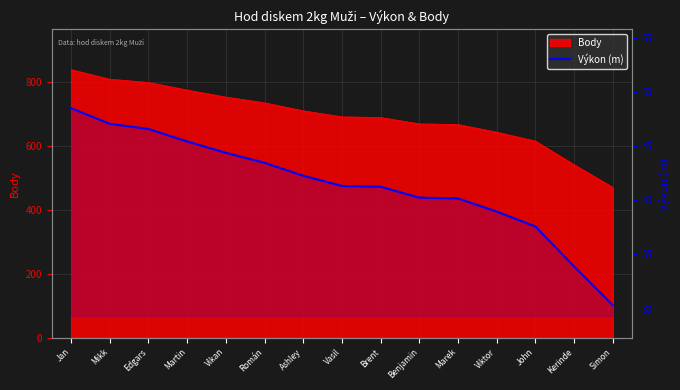

What is the minimum value shown in the chart?

30.3